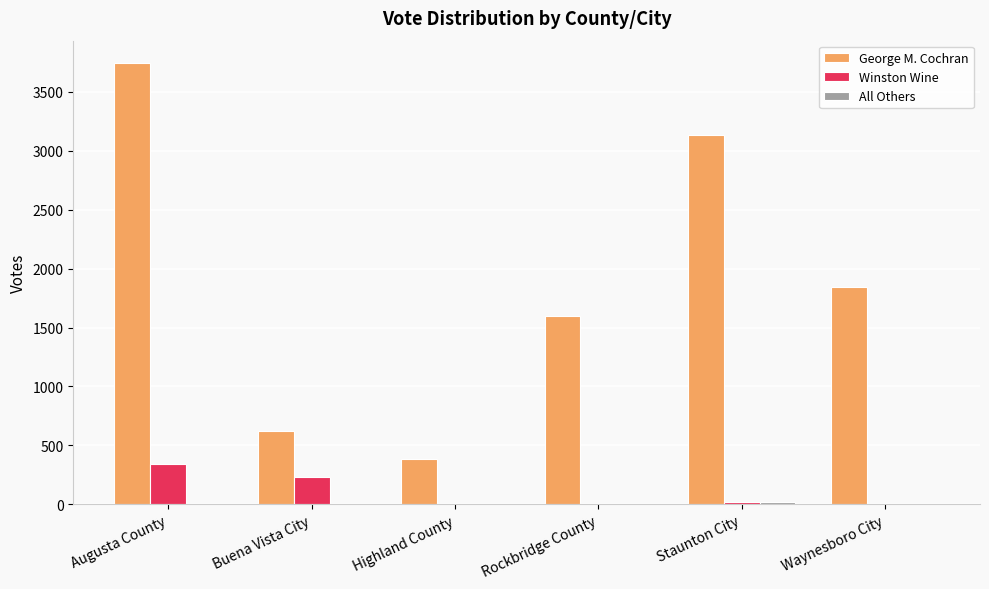

How many series are shown in this chart?

3